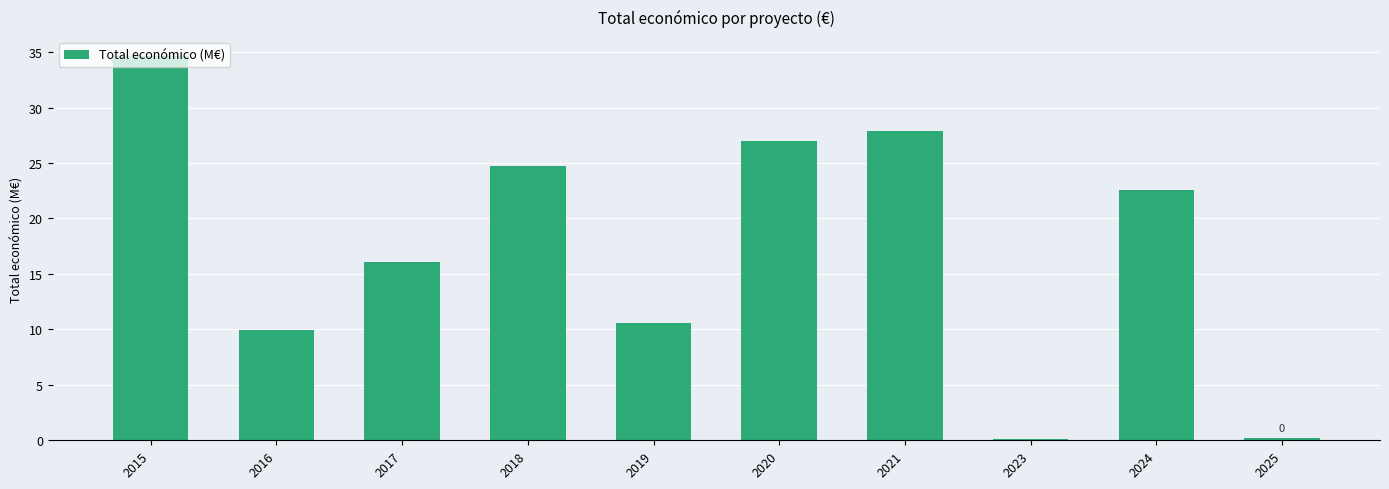

What is the value of the 5th bar from the left?

10.6